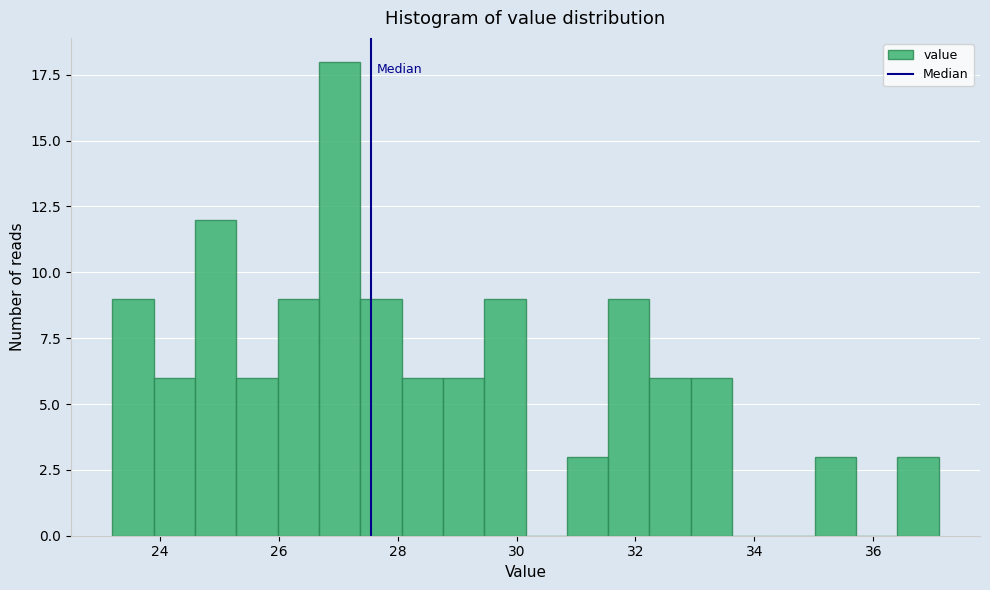

Around what value on the x-axis is the tallest bar? Give the approximate position of its centre, as read against the axis.

27.0